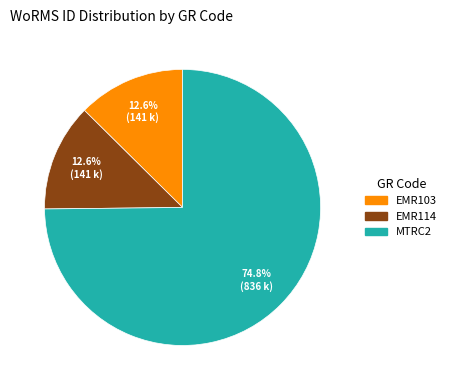

Which has a higher value, EMR103 or MTRC2?

MTRC2